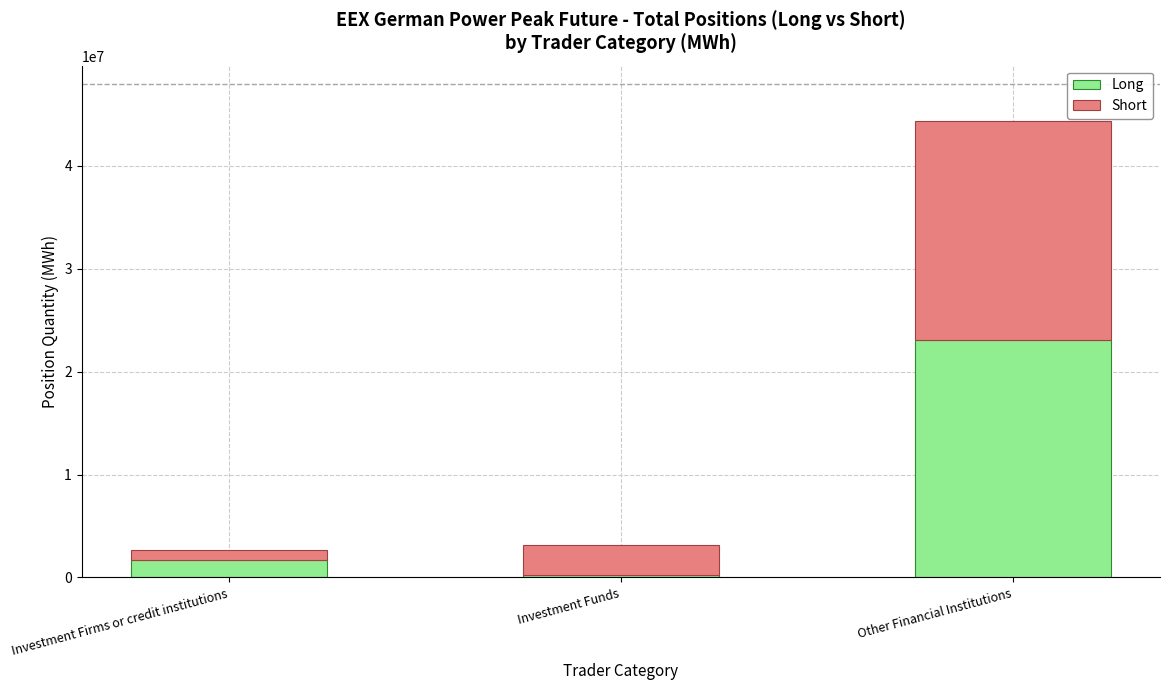

What are all the series names shown in the legend?

Long, Short